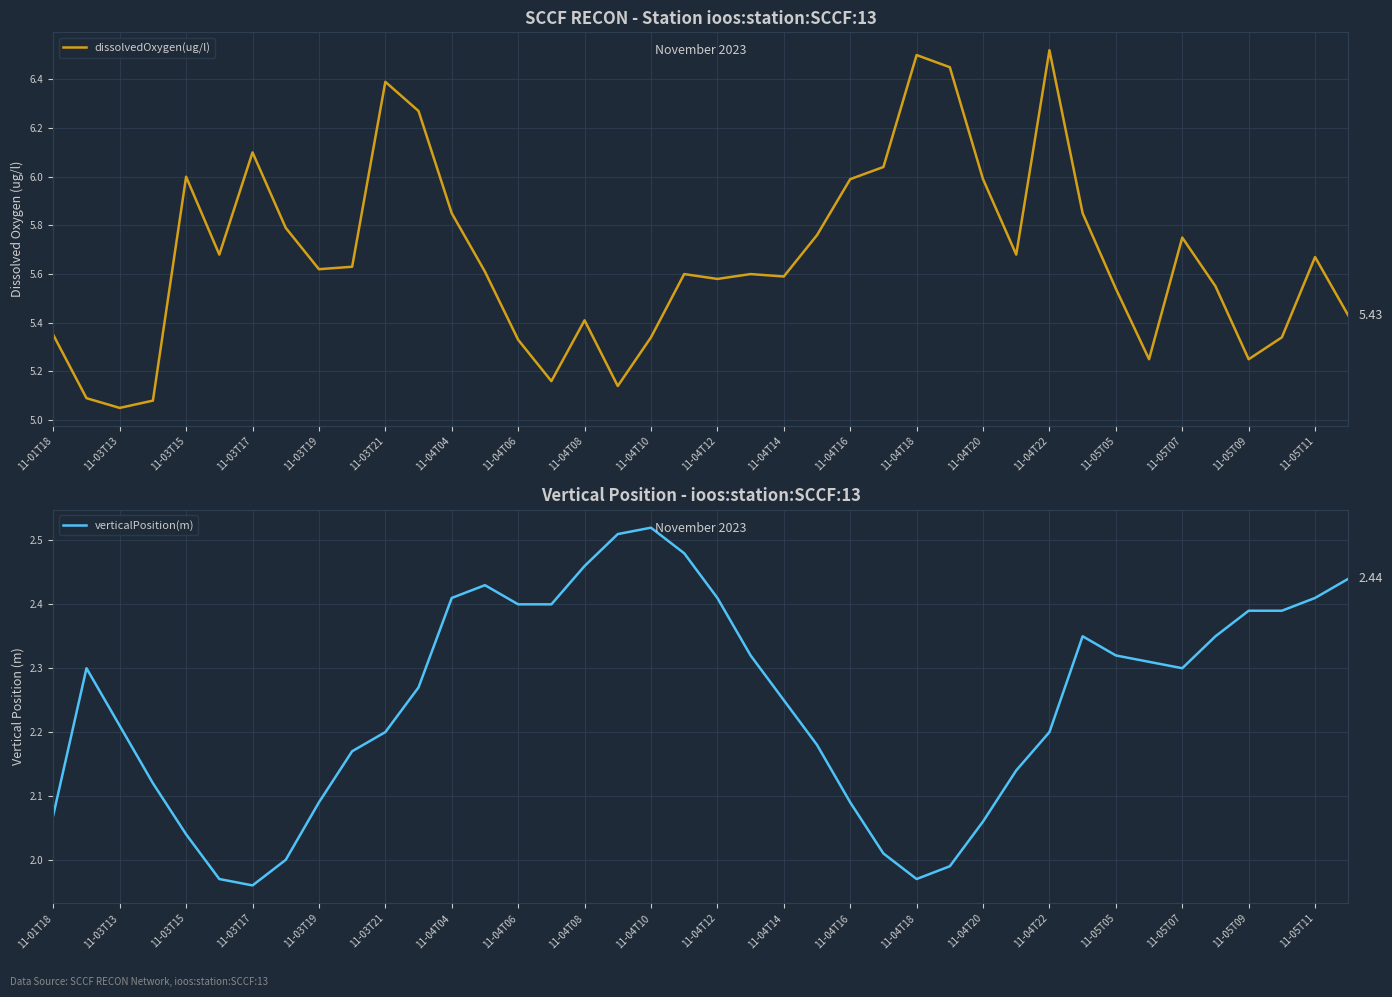

Is the value of verticalPosition(m) at 11-03T19 greater than the value of dissolvedOxygen(ug/l) at 11-03T17?

No